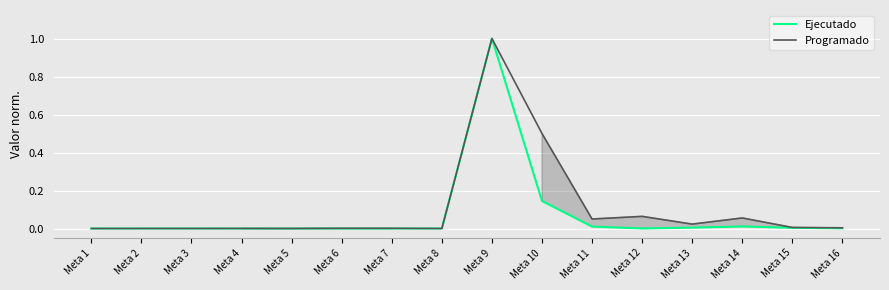

Rank the series at Meta 6 from highest to lowest value.

Programado, Ejecutado